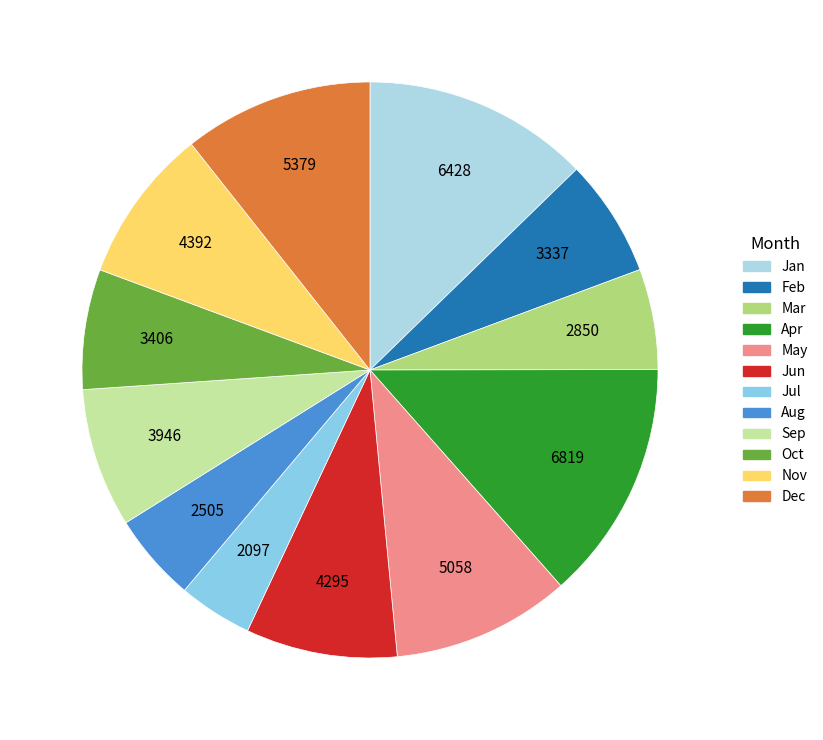

Is the sum of Dec and Feb greater than half?

No